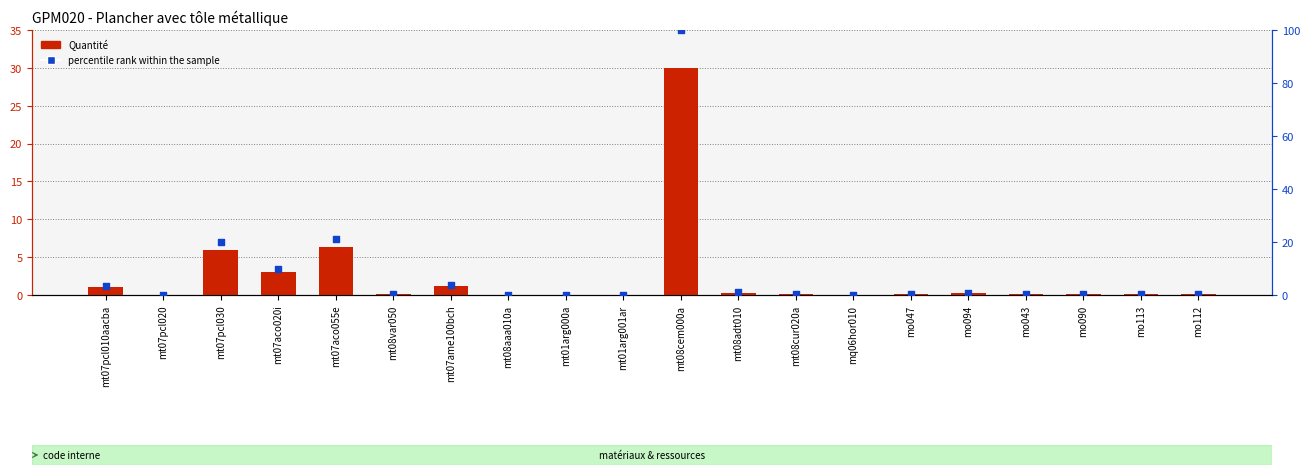

What are all the series names shown in the legend?

Quantité, percentile rank within the sample